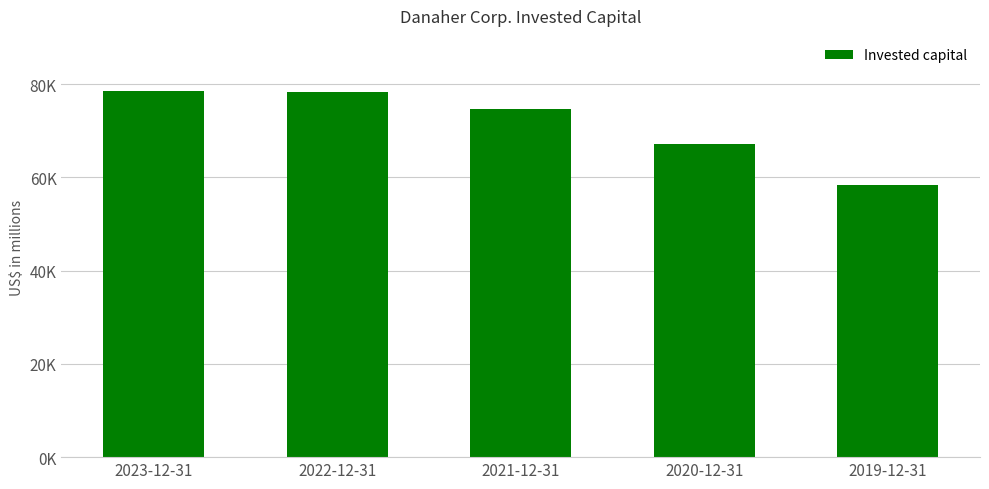

At which label is the value closest to 68427?

2020-12-31